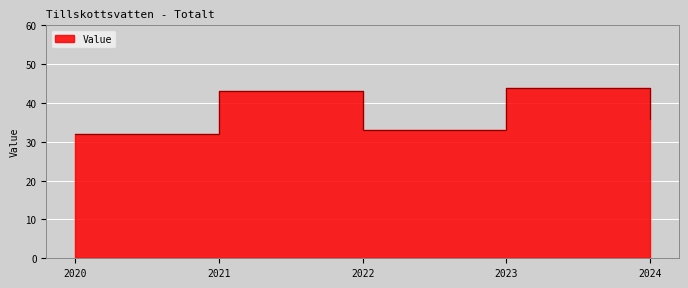

Rank the categories by value from highest to lowest.

2023, 2021, 2024, 2022, 2020